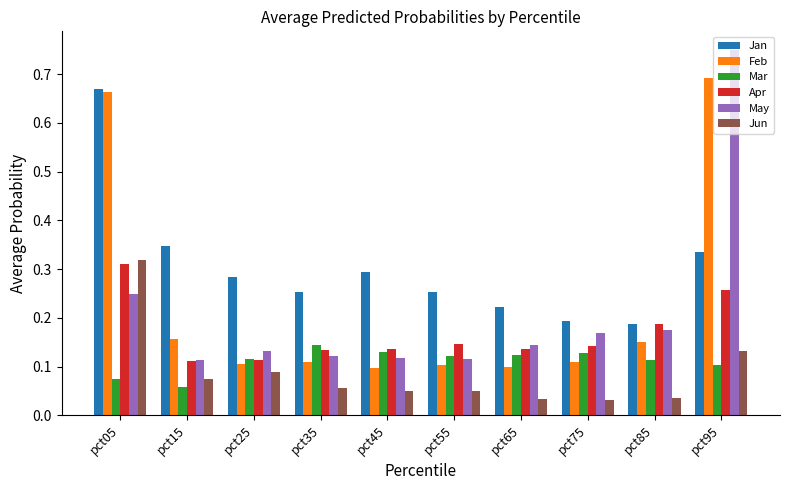

Count the Jan values in the range 0 to 1.

10